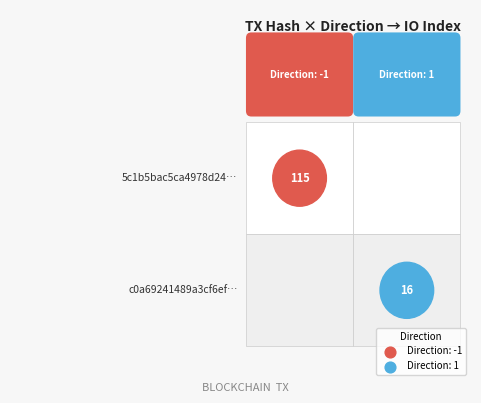

The 5c1b5bac5ca4978d24d57b28cece7f5cbd71536… series shows 49 at io_index. True or false?

False